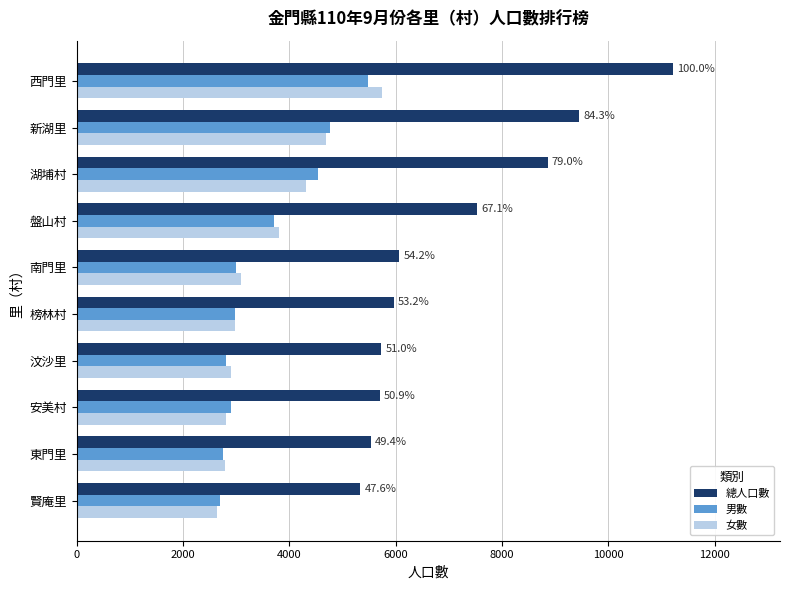

What is the greatest value displayed?

11211